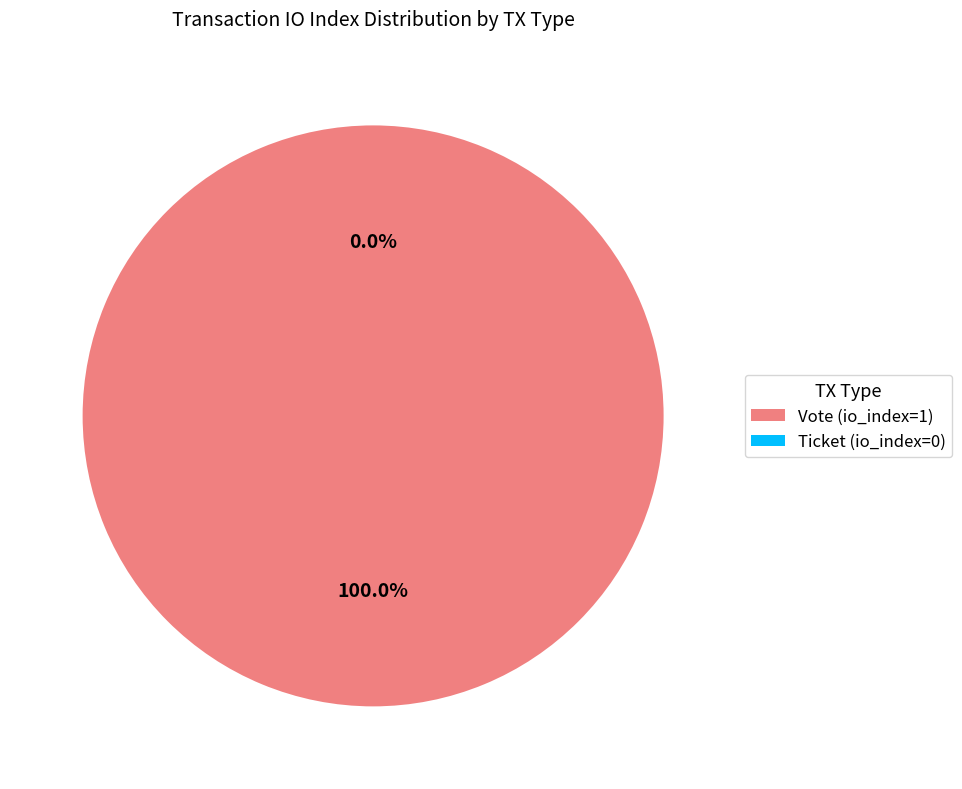

Which category has the biggest portion of the pie?

Vote (io_index=1)